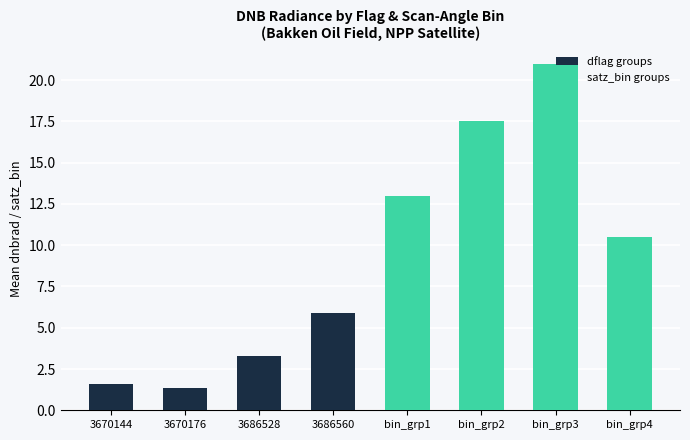

List the series in order of their peak value, lowest first.

dflag groups, satz_bin groups